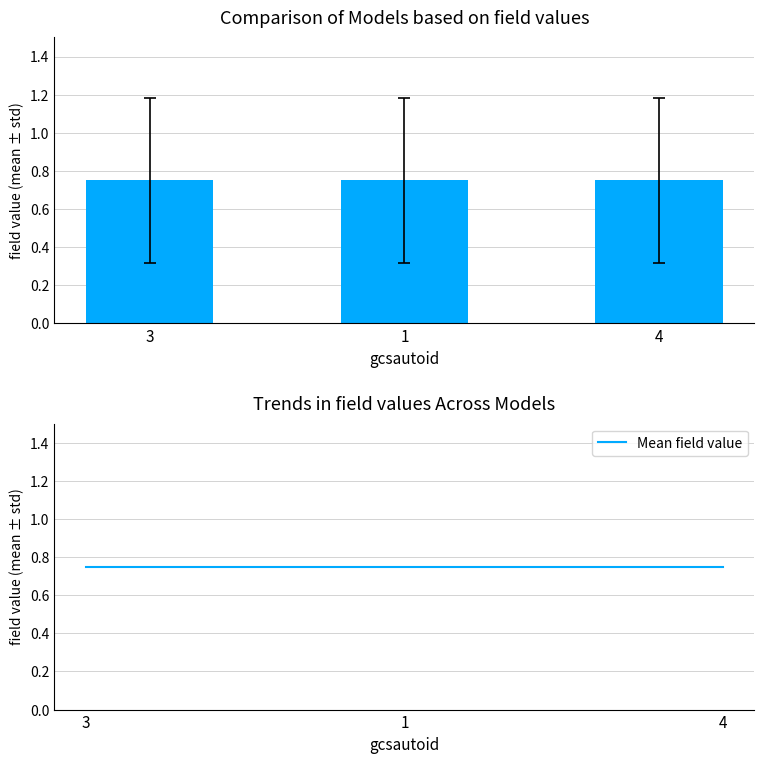

At how many categories does at least one series exceed 0?

3